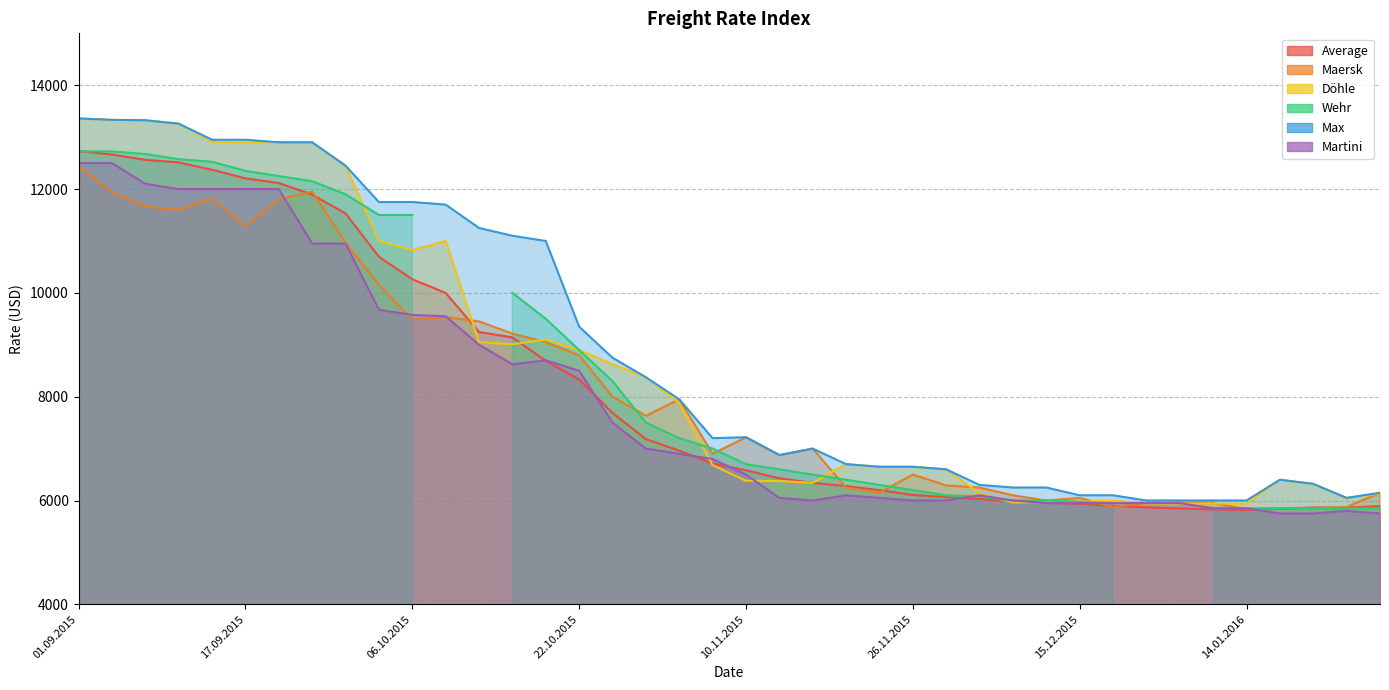

At how many categories does at least one series exceed 5873?

40